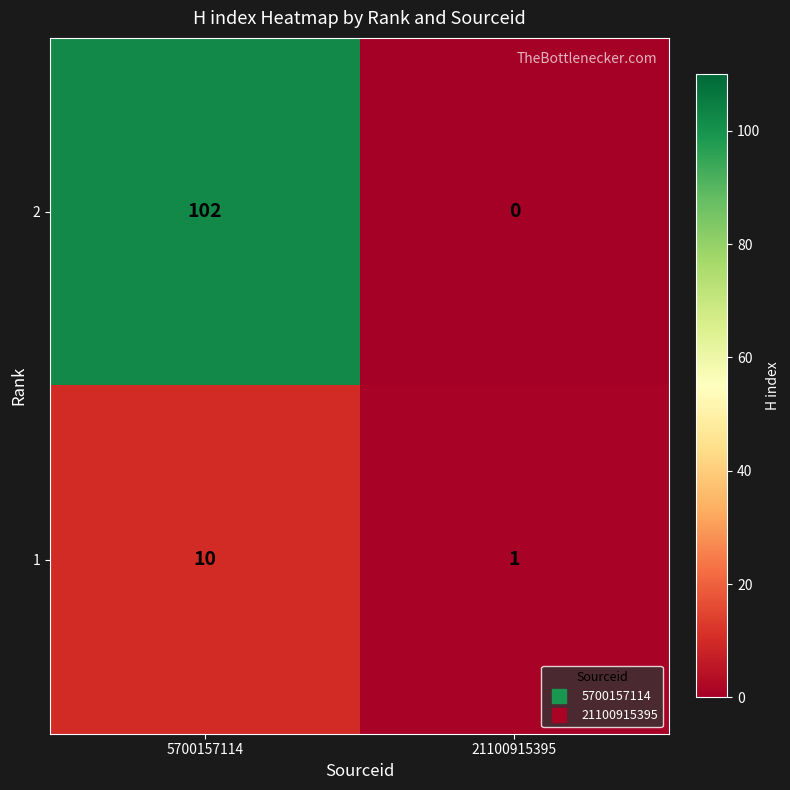

The 2 series shows 170 at 5700157114. True or false?

False